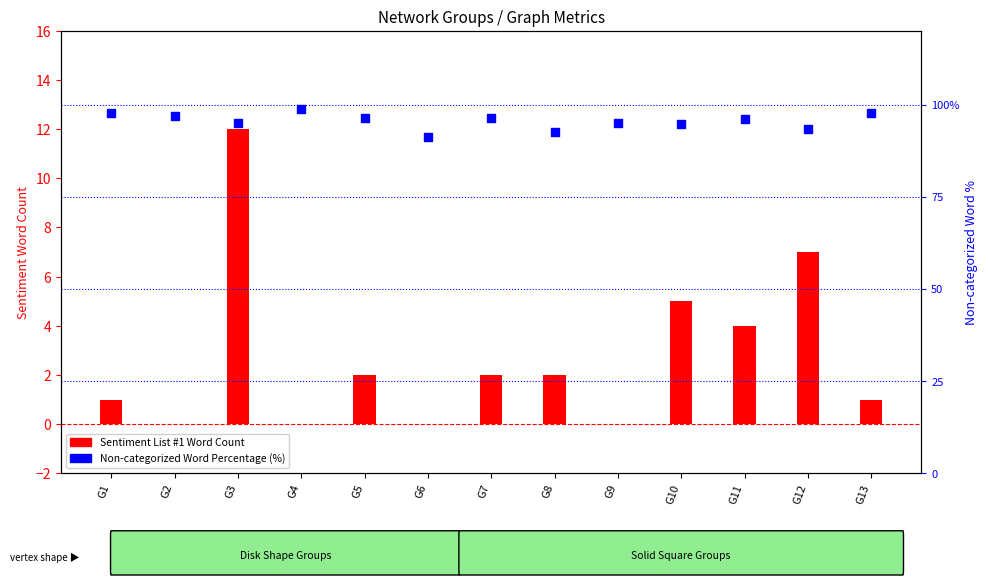

Which series has the largest total across all categories?

Non-categorized Word Percentage (%)